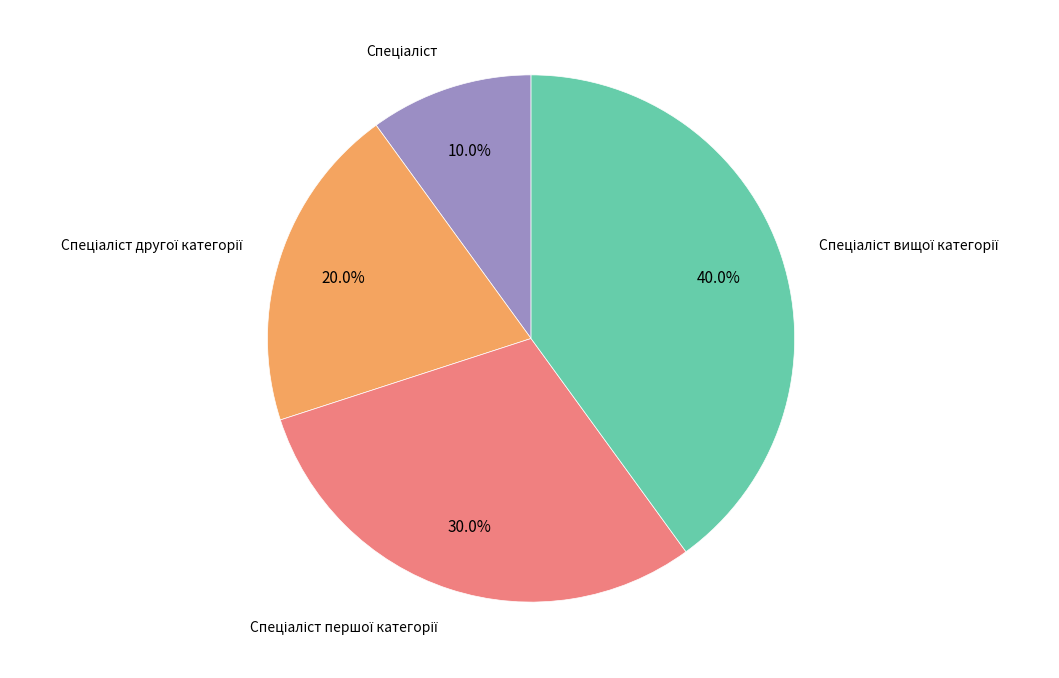

Does any single category account for the majority?

No